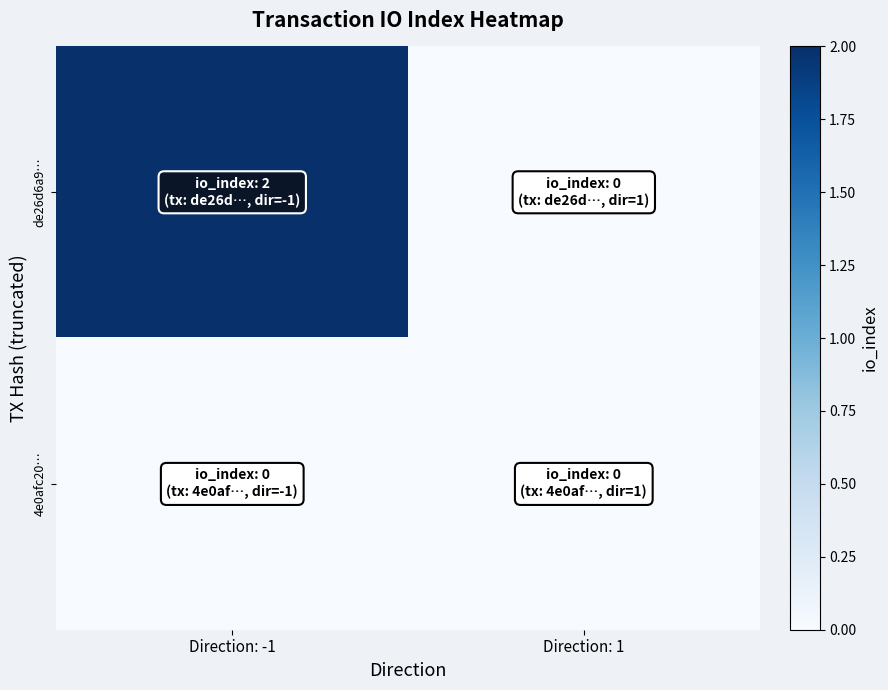

Rank the series by their average value, from lowest to highest.

4e0afc20…, de26d6a9…